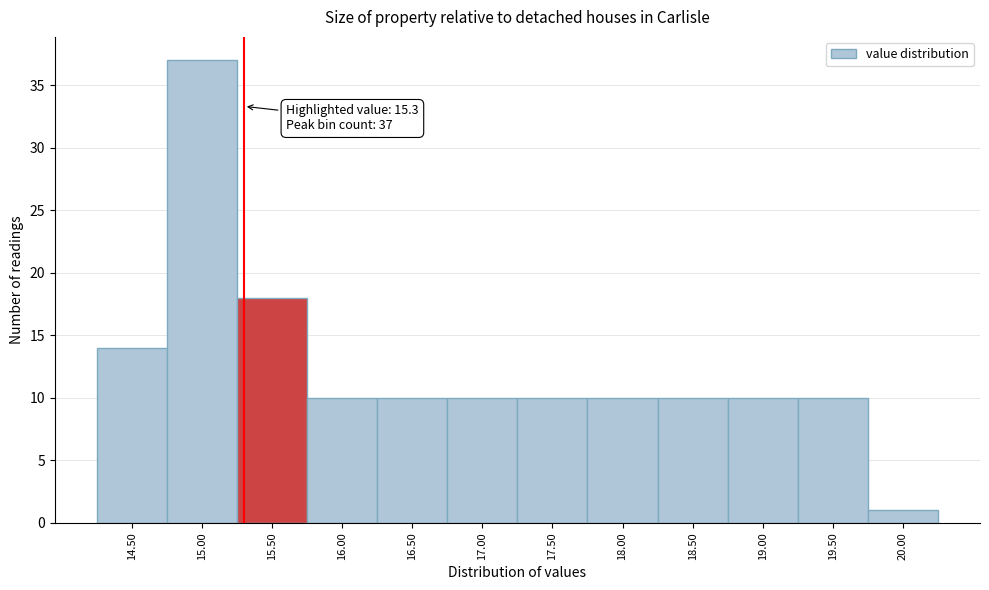

Which range on the x-axis has the tallest bar?

14.75 to 15.25